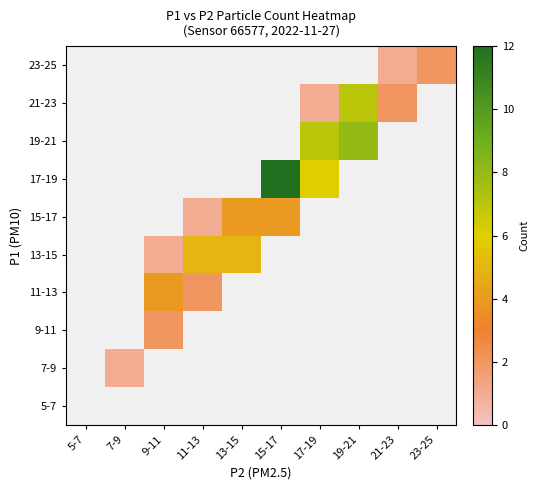

Reading left to right, extract all data points from this chart.

5-7: 5-7=0	7-9=0	9-11=0	11-13=0	13-15=0	15-17=0	17-19=0	19-21=0	21-23=0	23-25=0
7-9: 5-7=0	7-9=1	9-11=0	11-13=0	13-15=0	15-17=0	17-19=0	19-21=0	21-23=0	23-25=0
9-11: 5-7=0	7-9=0	9-11=2	11-13=0	13-15=0	15-17=0	17-19=0	19-21=0	21-23=0	23-25=0
11-13: 5-7=0	7-9=0	9-11=4	11-13=2	13-15=0	15-17=0	17-19=0	19-21=0	21-23=0	23-25=0
13-15: 5-7=0	7-9=0	9-11=1	11-13=5	13-15=5	15-17=0	17-19=0	19-21=0	21-23=0	23-25=0
15-17: 5-7=0	7-9=0	9-11=0	11-13=1	13-15=4	15-17=4	17-19=0	19-21=0	21-23=0	23-25=0
17-19: 5-7=0	7-9=0	9-11=0	11-13=0	13-15=0	15-17=12	17-19=6	19-21=0	21-23=0	23-25=0
19-21: 5-7=0	7-9=0	9-11=0	11-13=0	13-15=0	15-17=0	17-19=7	19-21=8	21-23=0	23-25=0
21-23: 5-7=0	7-9=0	9-11=0	11-13=0	13-15=0	15-17=0	17-19=1	19-21=7	21-23=2	23-25=0
23-25: 5-7=0	7-9=0	9-11=0	11-13=0	13-15=0	15-17=0	17-19=0	19-21=0	21-23=1	23-25=2